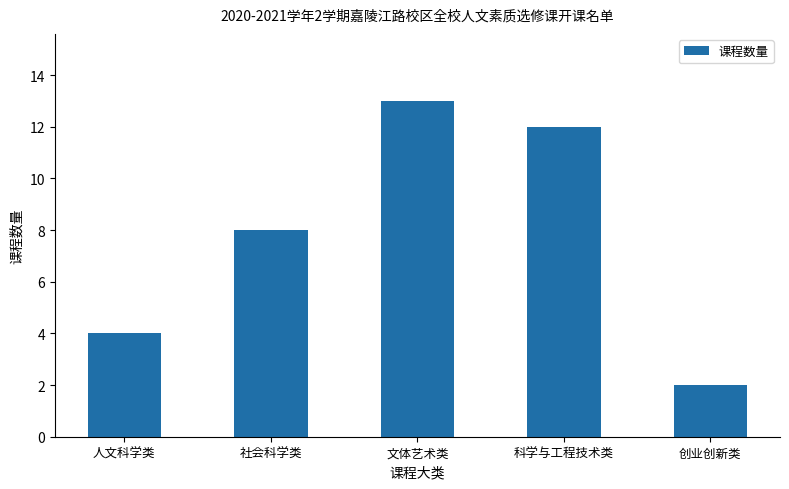

Reading right to left, transcribe all the data shown in this chart.

2	12	13	8	4